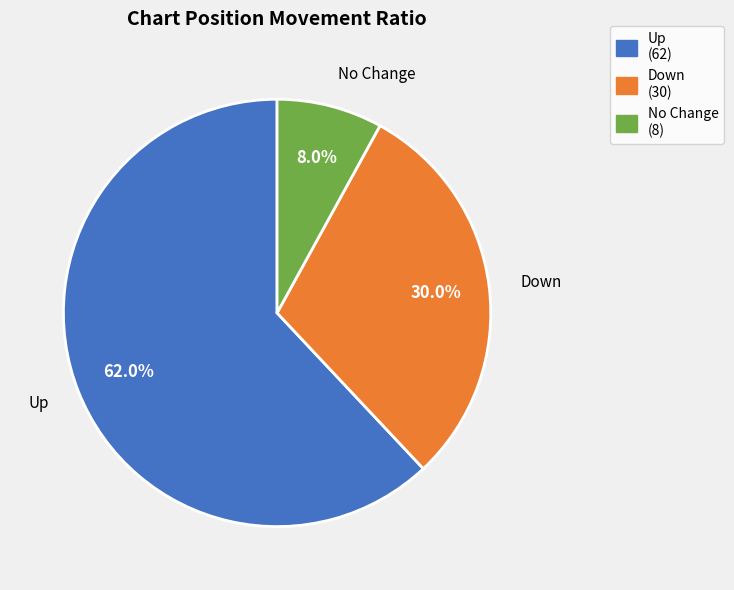

What is the ratio of the value at No Change (8) to the value at Down (30)?

0.3